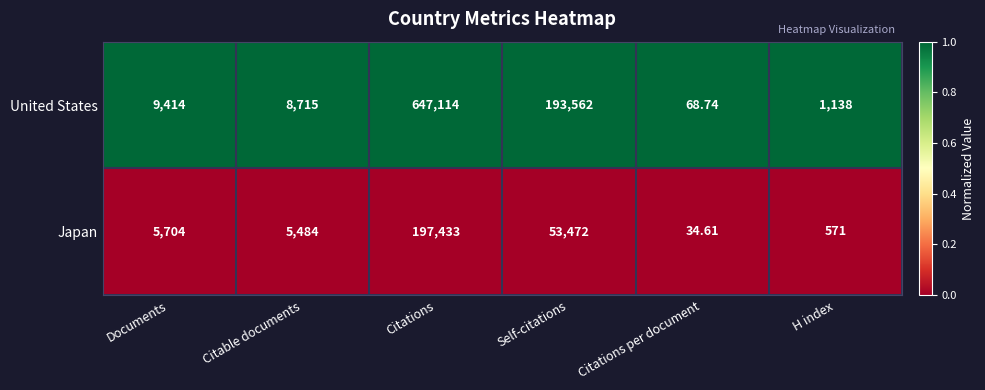

List the series in order of their peak value, highest first.

United States, Japan